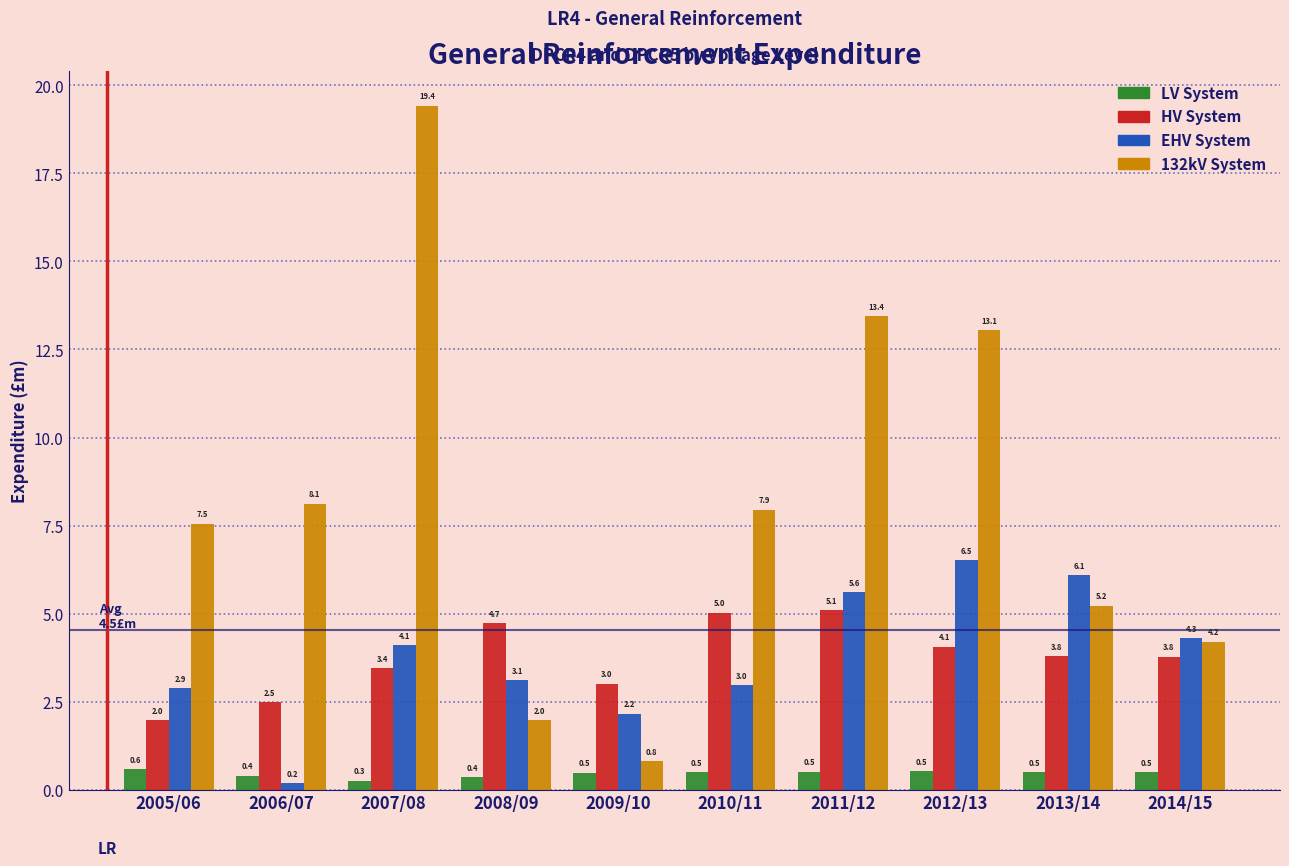

Reading left to right, list all the values displayed in this chart.

LV System: 2005/06=0.6	2006/07=0.4	2007/08=0.3	2008/09=0.4	2009/10=0.5	2010/11=0.5	2011/12=0.5	2012/13=0.5	2013/14=0.5	2014/15=0.5
HV System: 2005/06=2.0	2006/07=2.5	2007/08=3.4	2008/09=4.7	2009/10=3.0	2010/11=5.0	2011/12=5.1	2012/13=4.1	2013/14=3.8	2014/15=3.8
EHV System: 2005/06=2.9	2006/07=0.2	2007/08=4.1	2008/09=3.1	2009/10=2.2	2010/11=3.0	2011/12=5.6	2012/13=6.5	2013/14=6.1	2014/15=4.3
132kV System: 2005/06=7.5	2006/07=8.1	2007/08=19.4	2008/09=2.0	2009/10=0.8	2010/11=7.9	2011/12=13.4	2012/13=13.1	2013/14=5.2	2014/15=4.2